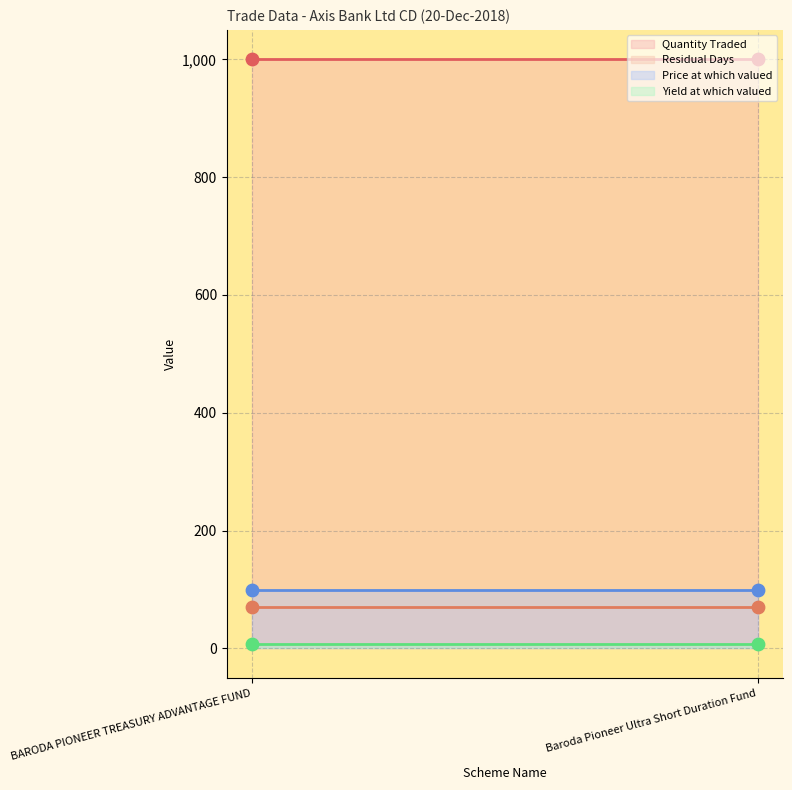

At which category is the sum across all series the highest?

BARODA PIONEER TREASURY ADVANTAGE FUND